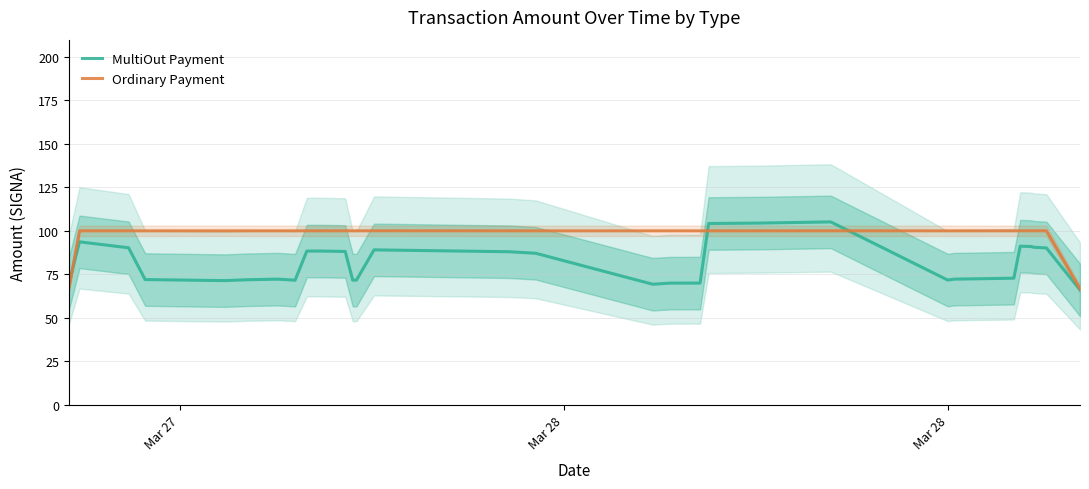

True or false: MultiOut Payment and Ordinary Payment intersect in this chart.

True